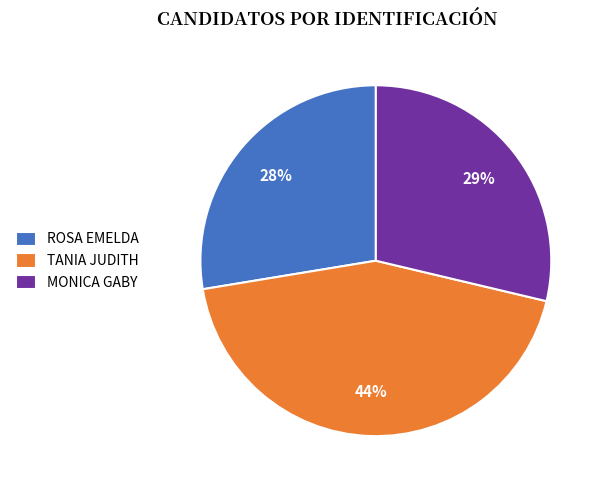

Does TANIA JUDITH represent more than half of the total?

No